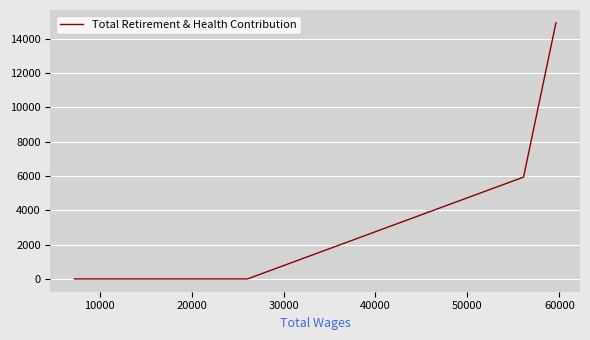

What is the difference between the maximum and minimum values?

14915